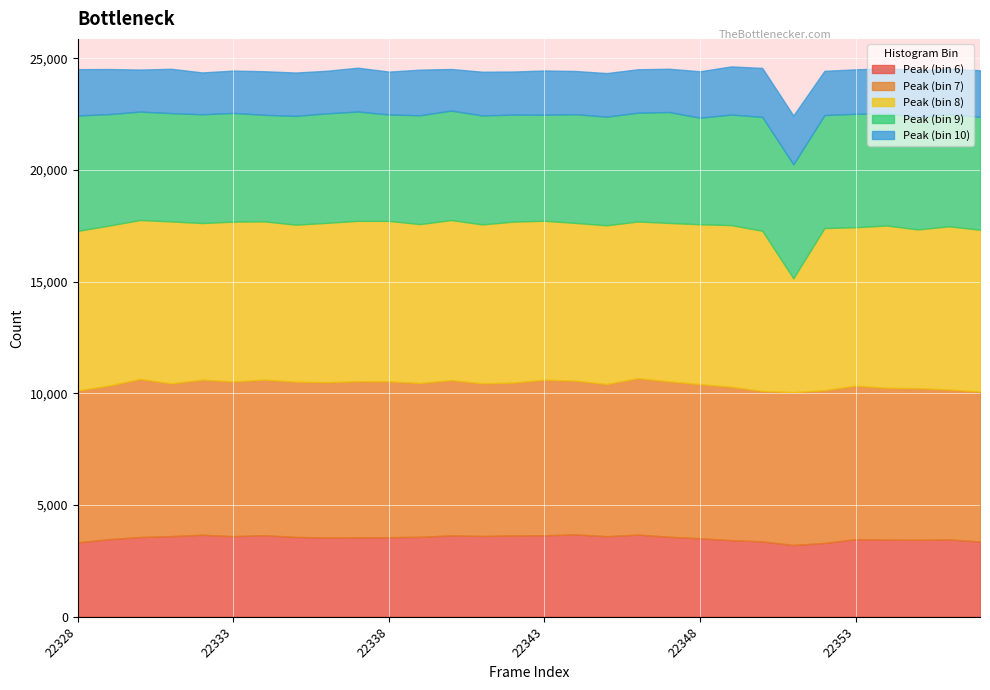

At which category is the sum across all series the highest?

22349